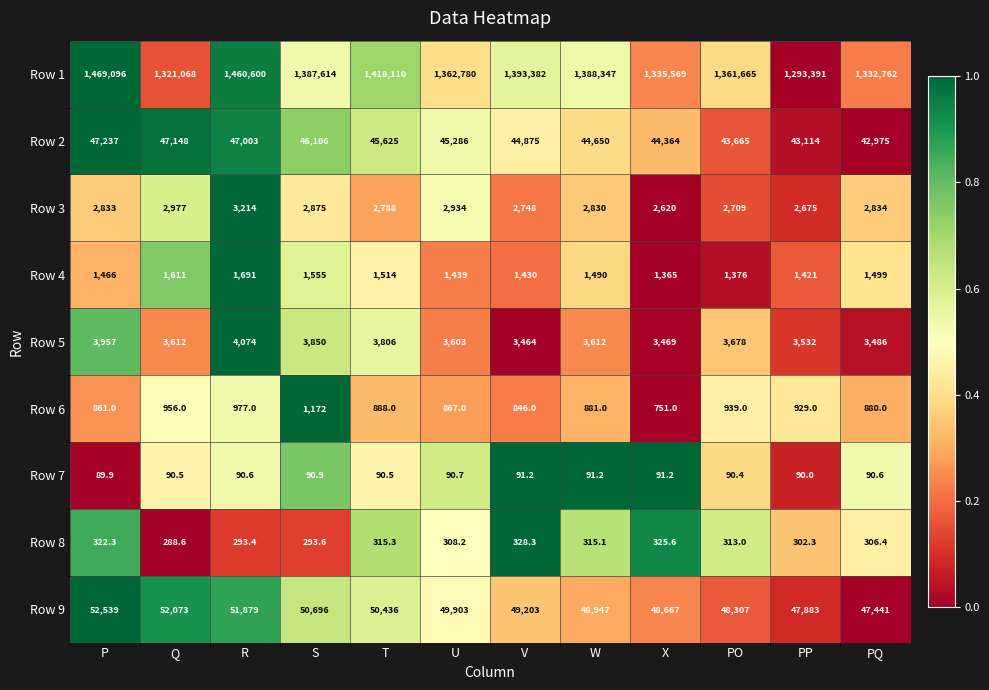

Rank the series at S from highest to lowest value.

Row 1, Row 9, Row 2, Row 5, Row 3, Row 4, Row 6, Row 8, Row 7